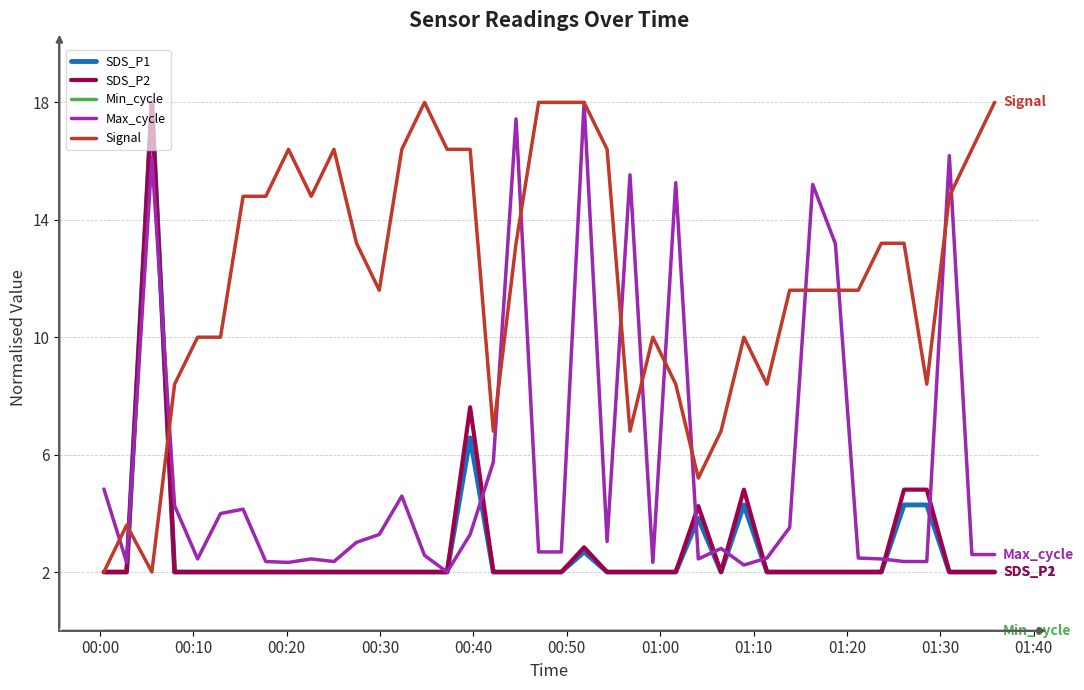

What is the greatest value displayed?

18.0